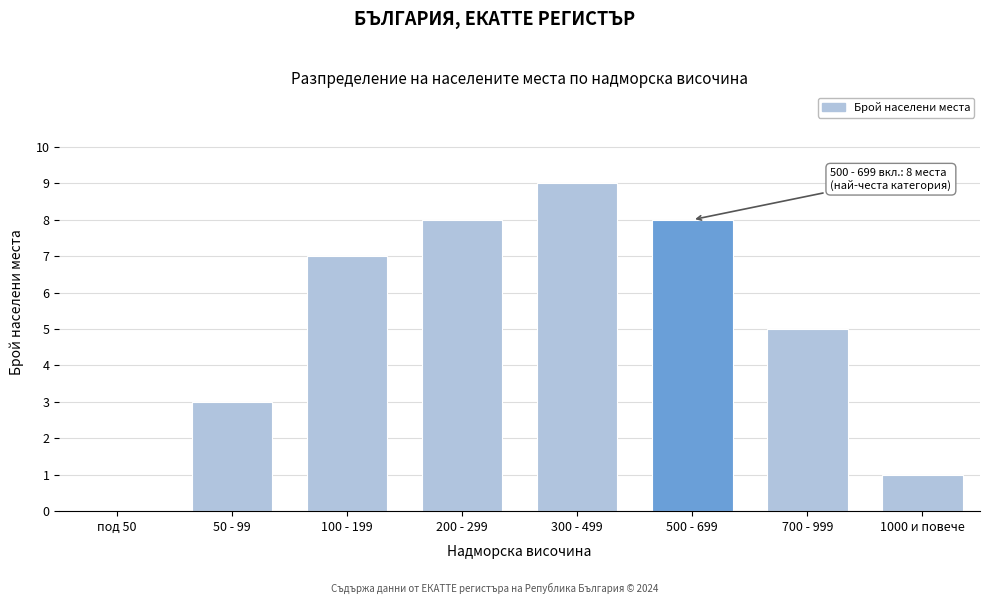

Reading left to right, list all the values displayed in this chart.

под 50=0	50 - 99=3	100 - 199=7	200 - 299=8	300 - 499=9	500 - 699=8	700 - 999=5	1000 и повече=1